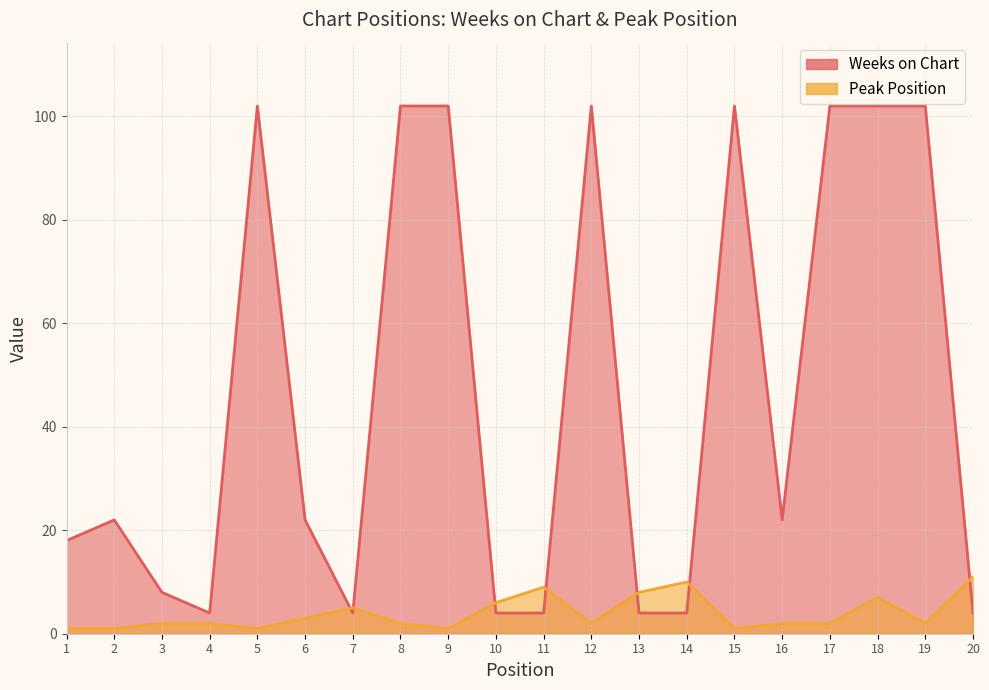

What is the total value across all series at 9?

103